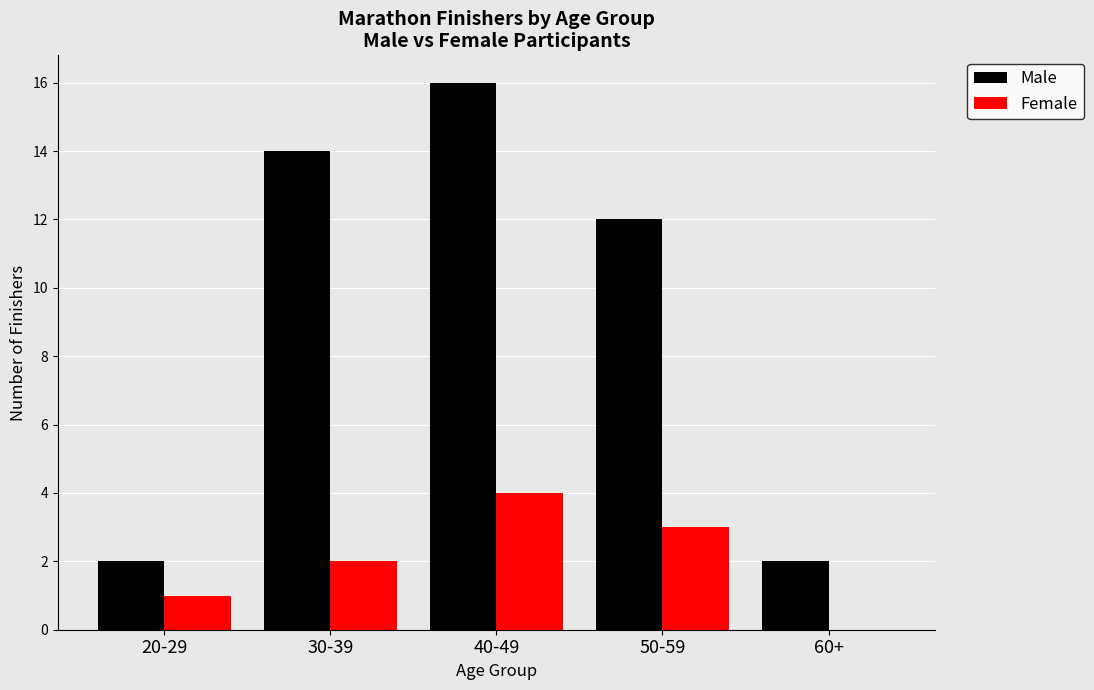

Which series has the largest total across all categories?

Male